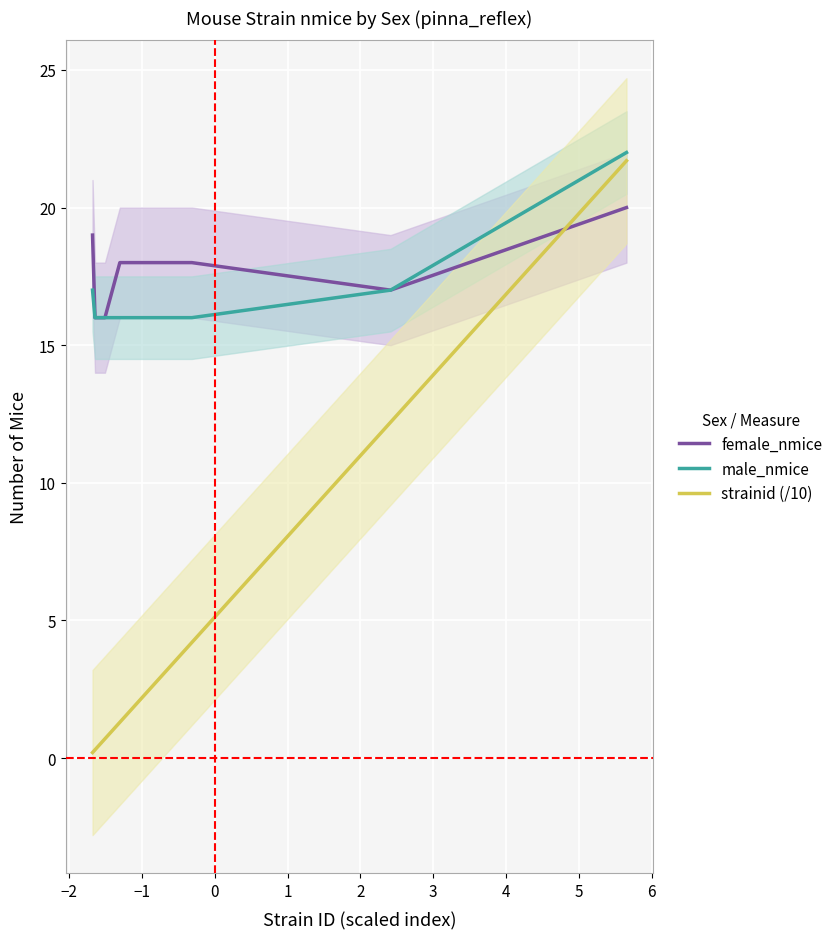

True or false: male_nmice and strainid (/10) cross at least once.

False